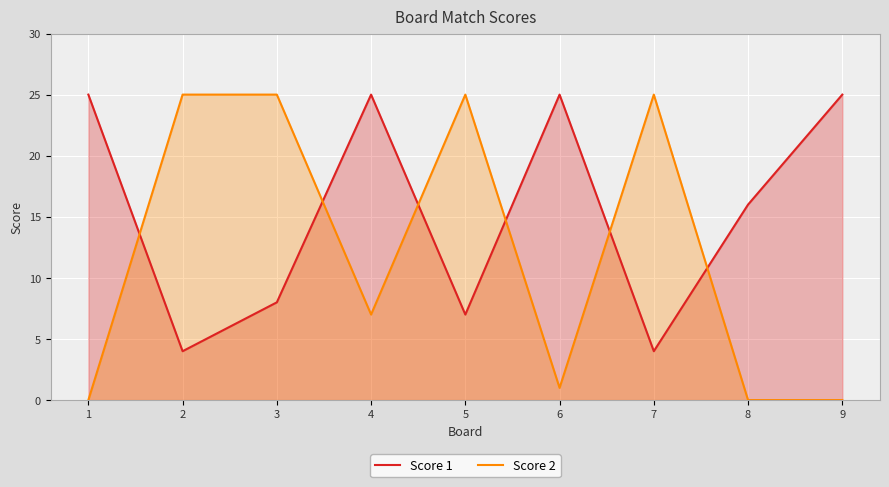

Between which two adjacent categories do Score 2 and Score 1 first intersect?

1 and 2